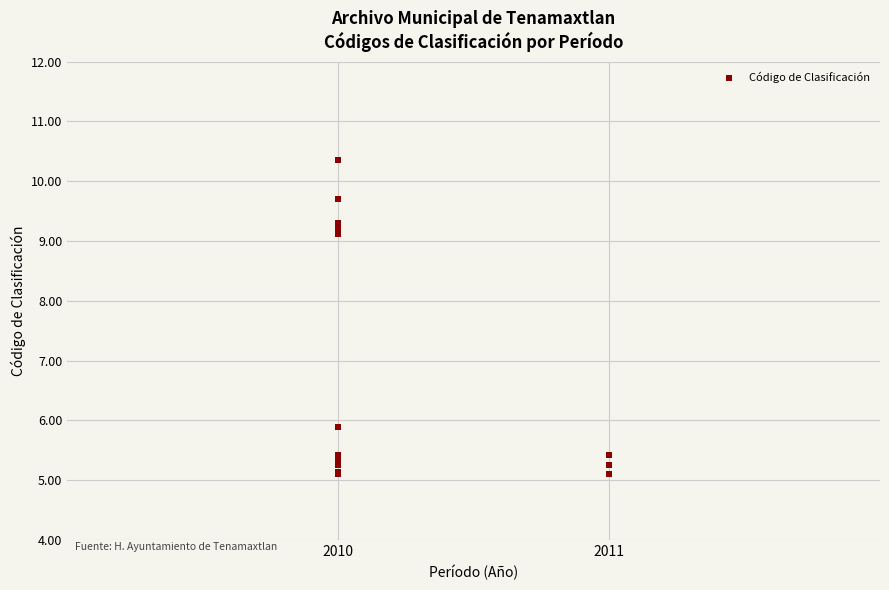

What Y value in the scatter plot is closest to 7?

5.9